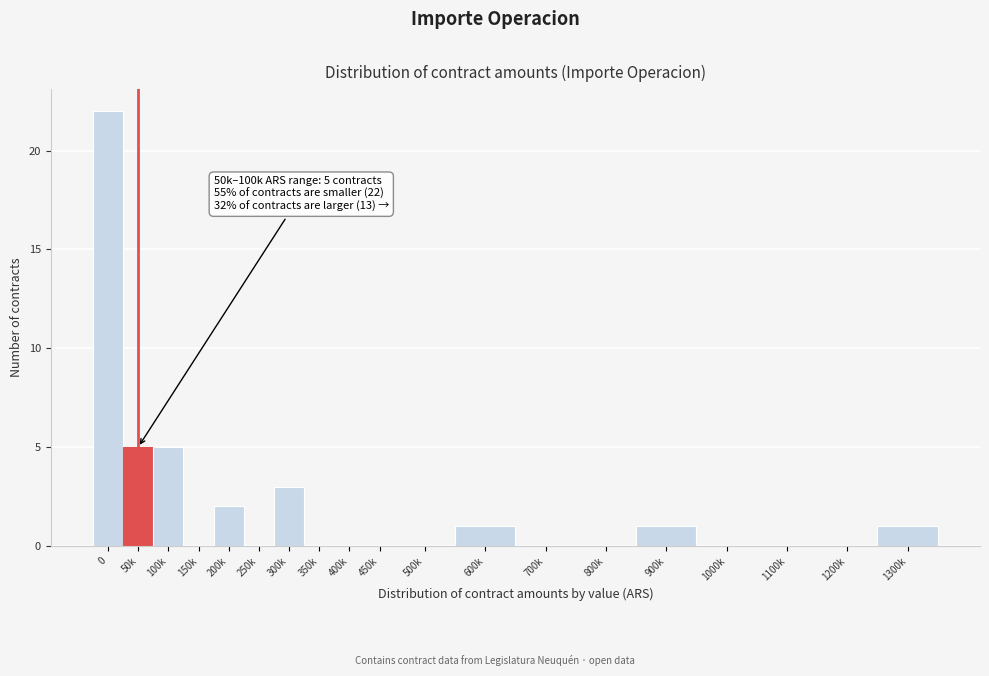

Reading left to right, extract all data points from this chart.

0=22	50k=5	100k=5	150k=0	200k=2	250k=0	300k=3	350k=0	400k=0	450k=0	500k=0	600k=1	700k=0	800k=0	900k=1	1000k=0	1100k=0	1200k=0	1300k=1